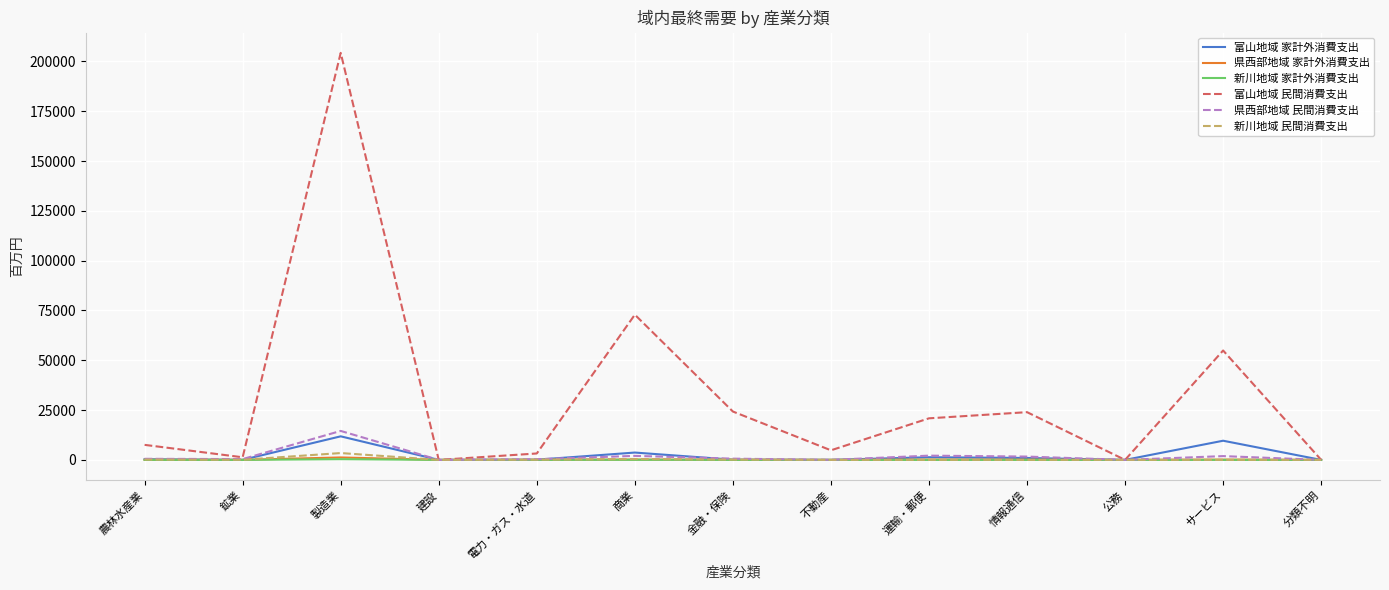

At which category is the sum across all series the highest?

製造業